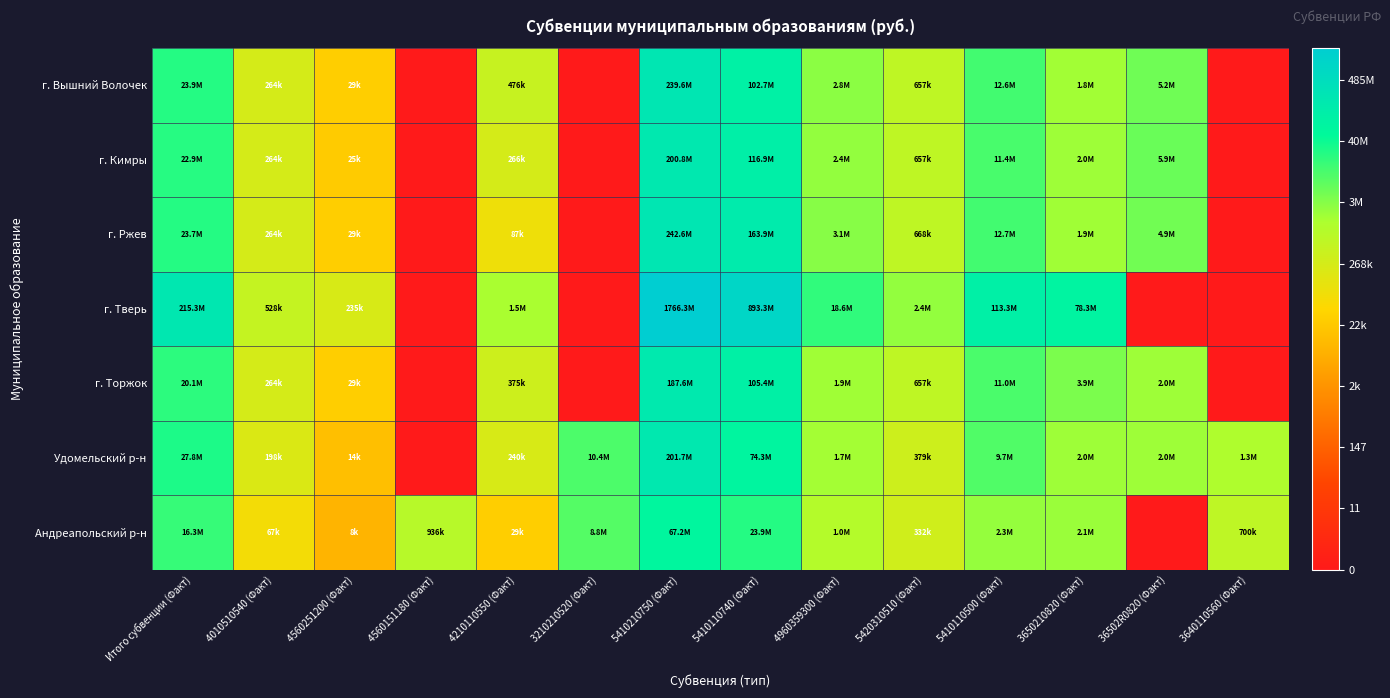

Reading left to right, transcribe all the data shown in this chart.

г. Вышний Волочек: Итого субвенции (Факт)=17.0	4010510540 (Факт)=12.5	4560251200 (Факт)=10.3	4560151180 (Факт)=0.0	4210110550 (Факт)=13.1	3210210520 (Факт)=0.0	5410210750 (Факт)=19.3	5410110740 (Факт)=18.4	4960359300 (Факт)=14.8	5420310510 (Факт)=13.4	5410110500 (Факт)=16.4	3650210820 (Факт)=14.4	36502R0820 (Факт)=15.5	3640110560 (Факт)=0.0
г. Кимры: Итого субвенции (Факт)=16.9	4010510540 (Факт)=12.5	4560251200 (Факт)=10.1	4560151180 (Факт)=0.0	4210110550 (Факт)=12.5	3210210520 (Факт)=0.0	5410210750 (Факт)=19.1	5410110740 (Факт)=18.6	4960359300 (Факт)=14.7	5420310510 (Факт)=13.4	5410110500 (Факт)=16.3	3650210820 (Факт)=14.5	36502R0820 (Факт)=15.6	3640110560 (Факт)=0.0
г. Ржев: Итого субвенции (Факт)=17.0	4010510540 (Факт)=12.5	4560251200 (Факт)=10.3	4560151180 (Факт)=0.0	4210110550 (Факт)=11.4	3210210520 (Факт)=0.0	5410210750 (Факт)=19.3	5410110740 (Факт)=18.9	4960359300 (Факт)=15.0	5420310510 (Факт)=13.4	5410110500 (Факт)=16.4	3650210820 (Факт)=14.5	36502R0820 (Факт)=15.4	3640110560 (Факт)=0.0
г. Тверь: Итого субвенции (Факт)=19.2	4010510540 (Факт)=13.2	4560251200 (Факт)=12.4	4560151180 (Факт)=0.0	4210110550 (Факт)=14.2	3210210520 (Факт)=0.0	5410210750 (Факт)=21.3	5410110740 (Факт)=20.6	4960359300 (Факт)=16.7	5420310510 (Факт)=14.7	5410110500 (Факт)=18.5	3650210820 (Факт)=18.2	36502R0820 (Факт)=0.0	3640110560 (Факт)=0.0
г. Торжок: Итого субвенции (Факт)=16.8	4010510540 (Факт)=12.5	4560251200 (Факт)=10.3	4560151180 (Факт)=0.0	4210110550 (Факт)=12.8	3210210520 (Факт)=0.0	5410210750 (Факт)=19.0	5410110740 (Факт)=18.5	4960359300 (Факт)=14.5	5420310510 (Факт)=13.4	5410110500 (Факт)=16.2	3650210820 (Факт)=15.2	36502R0820 (Факт)=14.5	3640110560 (Факт)=0.0
Удомельский р-н: Итого субвенции (Факт)=17.1	4010510540 (Факт)=12.2	4560251200 (Факт)=9.5	4560151180 (Факт)=0.0	4210110550 (Факт)=12.4	3210210520 (Факт)=16.2	5410210750 (Факт)=19.1	5410110740 (Факт)=18.1	4960359300 (Факт)=14.3	5420310510 (Факт)=12.8	5410110500 (Факт)=16.1	3650210820 (Факт)=14.5	36502R0820 (Факт)=14.5	3640110560 (Факт)=14.1
Андреапольский р-н: Итого субвенции (Факт)=16.6	4010510540 (Факт)=11.1	4560251200 (Факт)=9.0	4560151180 (Факт)=13.7	4210110550 (Факт)=10.3	3210210520 (Факт)=16.0	5410210750 (Факт)=18.0	5410110740 (Факт)=17.0	4960359300 (Факт)=13.8	5420310510 (Факт)=12.7	5410110500 (Факт)=14.7	3650210820 (Факт)=14.6	36502R0820 (Факт)=0.0	3640110560 (Факт)=13.5